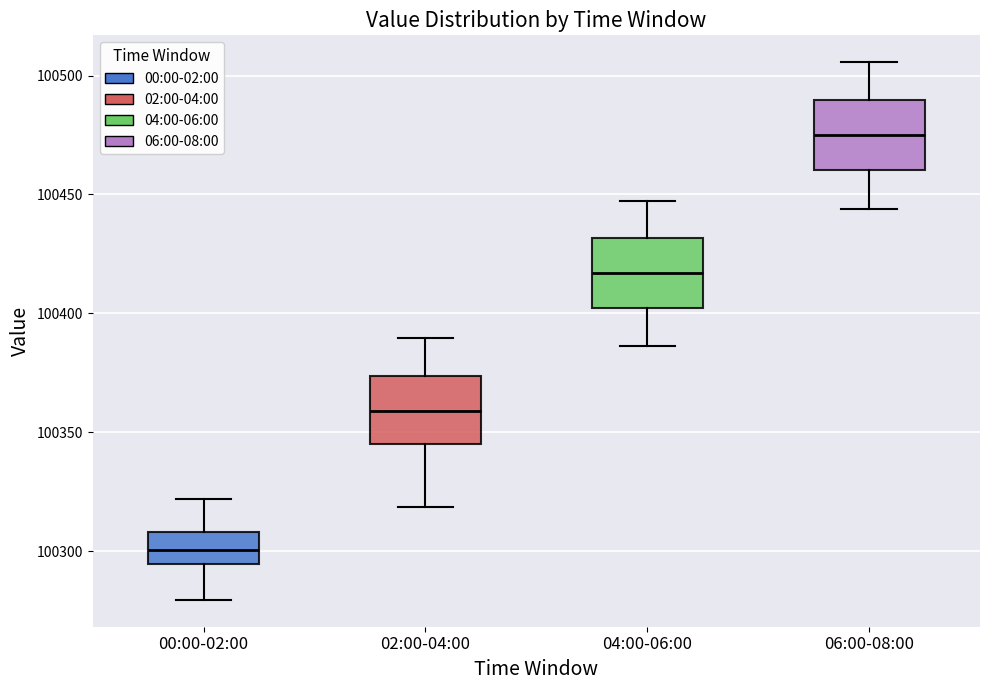

Where is the upper edge of the box for 02:00-04:00 on the y-axis? The values are not printed on the chart, so give them approximately, as read against the axis.

100375